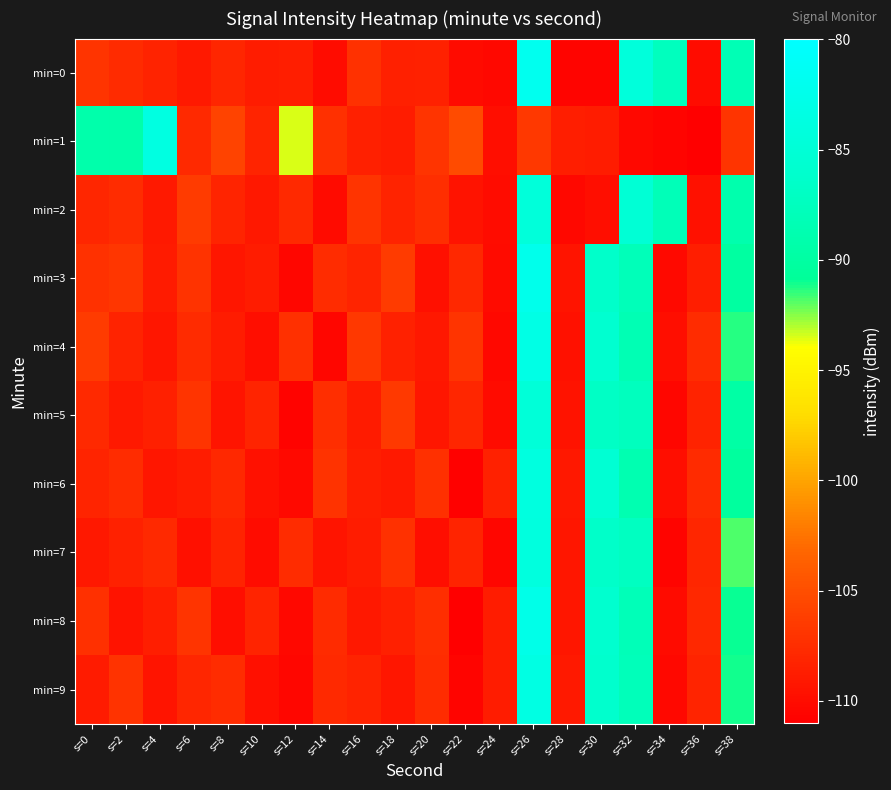

Reading left to right, extract all data points from this chart.

min=0: s=0=-106.9	s=2=-107.7	s=4=-108.2	s=6=-109.0	s=8=-108.0	s=10=-108.8	s=12=-108.7	s=14=-110.0	s=16=-107.2	s=18=-108.5	s=20=-108.4	s=22=-110.1	s=24=-110.3	s=26=-82.0	s=28=-110.6	s=30=-110.5	s=32=-84.4	s=34=-87.5	s=36=-110.0	s=38=-88.3
min=1: s=0=-89.1	s=2=-89.3	s=4=-83.6	s=6=-107.8	s=8=-105.8	s=10=-108.1	s=12=-93.5	s=14=-107.4	s=16=-108.5	s=18=-108.7	s=20=-107.0	s=22=-105.3	s=24=-109.9	s=26=-106.7	s=28=-108.6	s=30=-108.8	s=32=-110.3	s=34=-110.6	s=36=-110.9	s=38=-107.0
min=2: s=0=-108.0	s=2=-107.5	s=4=-109.0	s=6=-106.5	s=8=-108.2	s=10=-109.1	s=12=-107.8	s=14=-110.1	s=16=-106.9	s=18=-108.3	s=20=-107.4	s=22=-109.5	s=24=-110.0	s=26=-84.5	s=28=-110.3	s=30=-109.8	s=32=-85.2	s=34=-88.1	s=36=-109.6	s=38=-89.0
min=3: s=0=-107.2	s=2=-106.8	s=4=-108.9	s=6=-107.1	s=8=-109.3	s=10=-108.7	s=12=-110.4	s=14=-107.6	s=16=-108.1	s=18=-106.4	s=20=-109.7	s=22=-107.9	s=24=-110.1	s=26=-82.5	s=28=-109.4	s=30=-86.3	s=32=-87.9	s=34=-110.2	s=36=-108.6	s=38=-90.1
min=4: s=0=-106.5	s=2=-108.3	s=4=-109.2	s=6=-107.7	s=8=-108.8	s=10=-109.9	s=12=-107.3	s=14=-110.5	s=16=-106.7	s=18=-108.4	s=20=-109.1	s=22=-107.0	s=24=-110.3	s=26=-83.2	s=28=-109.6	s=30=-85.7	s=32=-88.4	s=34=-109.8	s=36=-107.5	s=38=-91.3
min=5: s=0=-107.8	s=2=-109.0	s=4=-108.5	s=6=-106.9	s=8=-109.4	s=10=-108.1	s=12=-110.7	s=14=-107.4	s=16=-108.9	s=18=-106.6	s=20=-109.2	s=22=-108.0	s=24=-110.1	s=26=-84.8	s=28=-109.5	s=30=-86.9	s=32=-87.5	s=34=-110.4	s=36=-108.3	s=38=-89.7
min=6: s=0=-108.2	s=2=-107.6	s=4=-109.3	s=6=-108.7	s=8=-107.9	s=10=-109.6	s=12=-110.2	s=14=-107.1	s=16=-108.6	s=18=-109.0	s=20=-107.3	s=22=-110.8	s=24=-108.4	s=26=-83.9	s=28=-109.1	s=30=-85.3	s=32=-88.7	s=34=-109.9	s=36=-107.7	s=38=-90.4
min=7: s=0=-109.1	s=2=-108.4	s=4=-107.8	s=6=-109.7	s=8=-108.3	s=10=-110.0	s=12=-107.5	s=14=-109.4	s=16=-108.8	s=18=-107.2	s=20=-109.9	s=22=-108.1	s=24=-110.5	s=26=-84.1	s=28=-109.3	s=30=-86.5	s=32=-87.2	s=34=-110.6	s=36=-108.0	s=38=-91.8
min=8: s=0=-107.3	s=2=-109.5	s=4=-108.6	s=6=-107.0	s=8=-109.8	s=10=-108.2	s=12=-110.3	s=14=-107.7	s=16=-109.1	s=18=-108.5	s=20=-107.4	s=22=-110.9	s=24=-108.7	s=26=-82.8	s=28=-109.2	s=30=-85.9	s=32=-88.0	s=34=-110.1	s=36=-107.9	s=38=-90.9
min=9: s=0=-108.9	s=2=-107.1	s=4=-109.4	s=6=-108.0	s=8=-107.6	s=10=-109.7	s=12=-110.4	s=14=-107.8	s=16=-108.3	s=18=-109.2	s=20=-107.5	s=22=-110.6	s=24=-108.8	s=26=-83.5	s=28=-109.0	s=30=-86.1	s=32=-87.8	s=34=-110.3	s=36=-108.1	s=38=-91.1